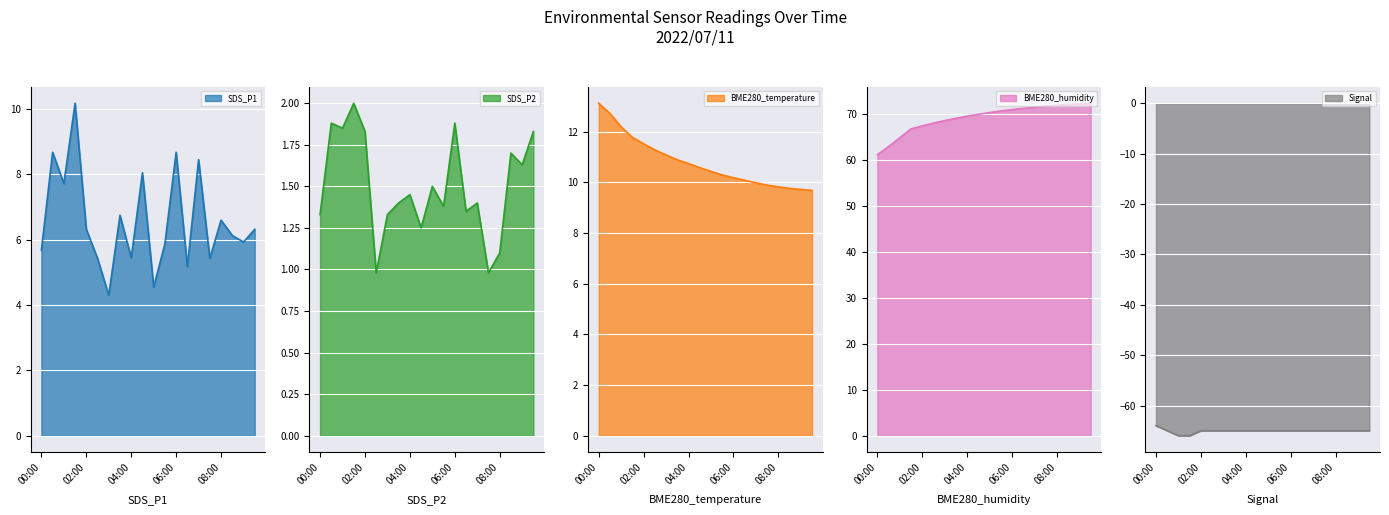

What position from the right is 03:30?

13